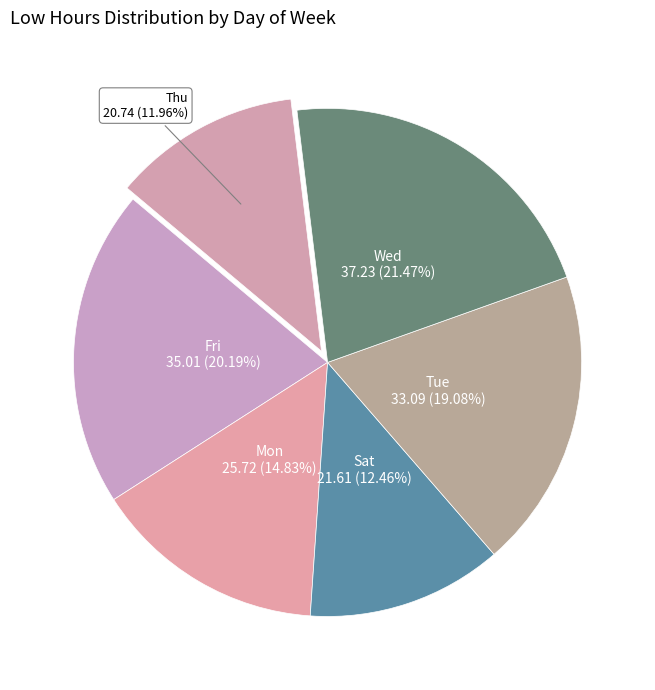

Count the number of slices in the pie.

6